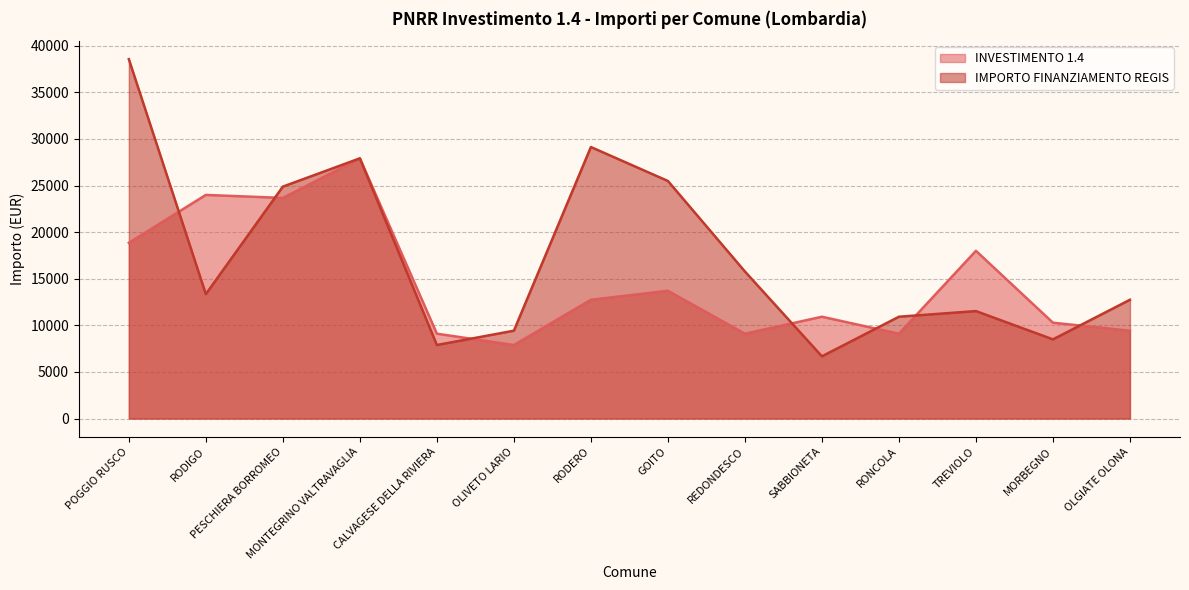

At which label does INVESTIMENTO 1.4 first exceed 12747?

POGGIO RUSCO